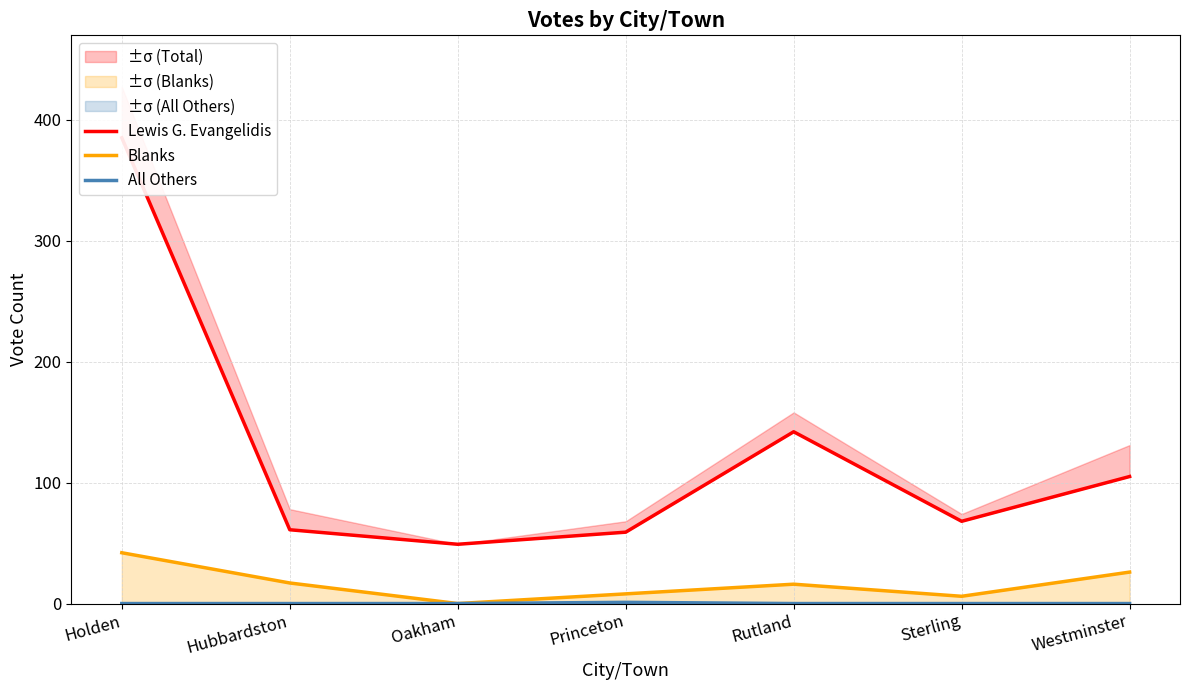

Reading left to right, list all the values displayed in this chart.

Lewis G. Evangelidis: Holden=385	Hubbardston=61	Oakham=49	Princeton=59	Rutland=142	Sterling=68	Westminster=105
Blanks: Holden=42	Hubbardston=17	Oakham=0	Princeton=8	Rutland=16	Sterling=6	Westminster=26
All Others: Holden=0	Hubbardston=0	Oakham=0	Princeton=1	Rutland=0	Sterling=0	Westminster=0